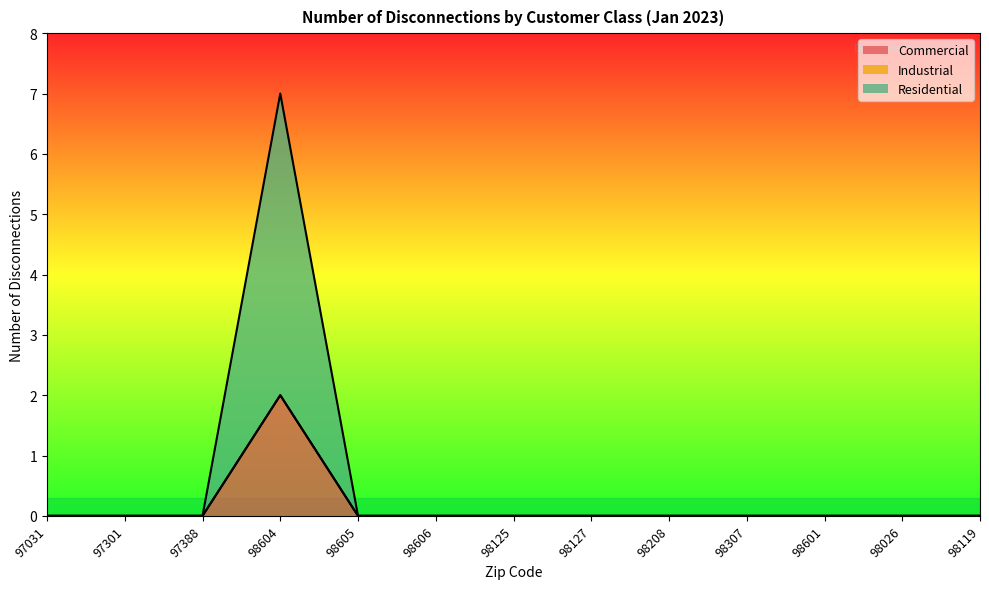

At which category does Commercial reach its first local peak?

98604